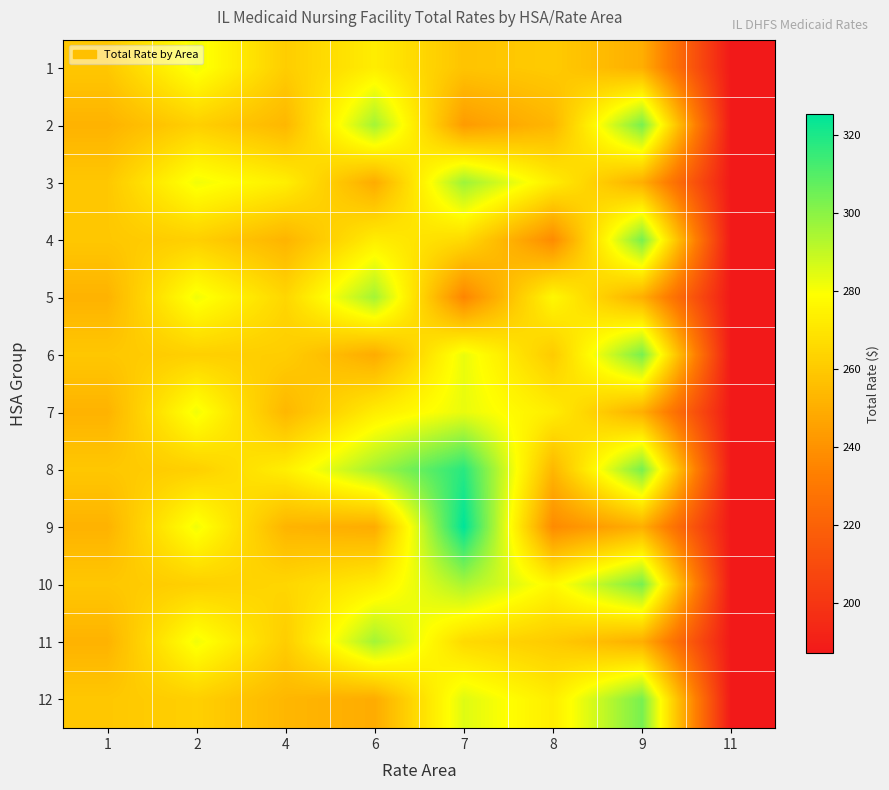

Which series has the widest spread of values?

9